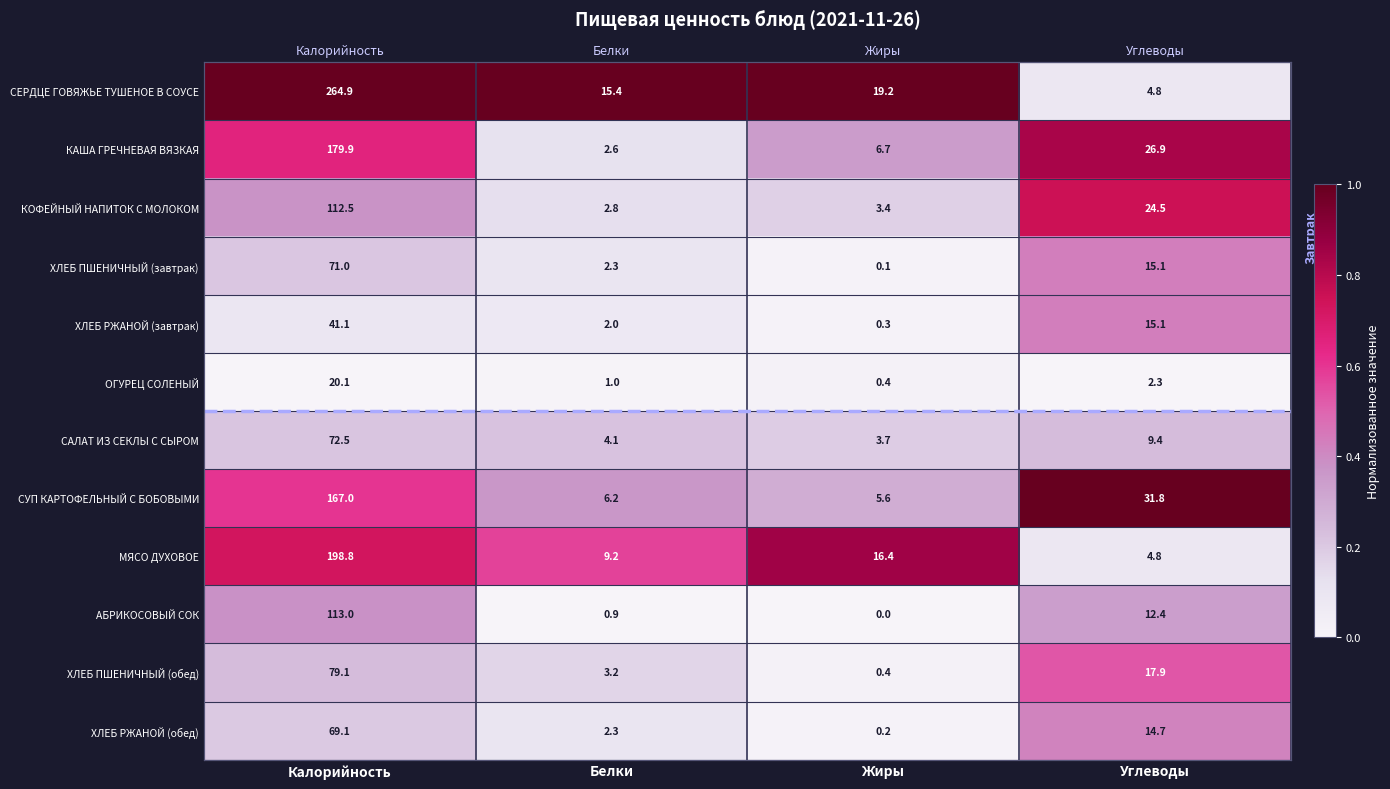

True or false: АБРИКОСОВЫЙ СОК has a value of -0.2 at Жиры.

False